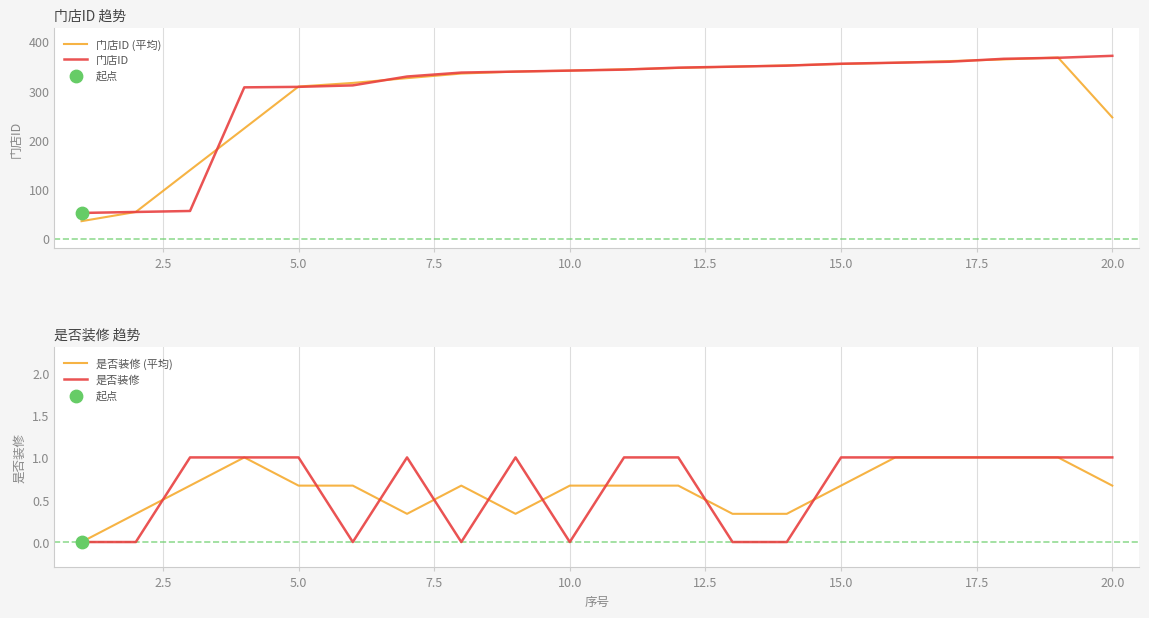

Which series has the largest total across all categories?

门店ID